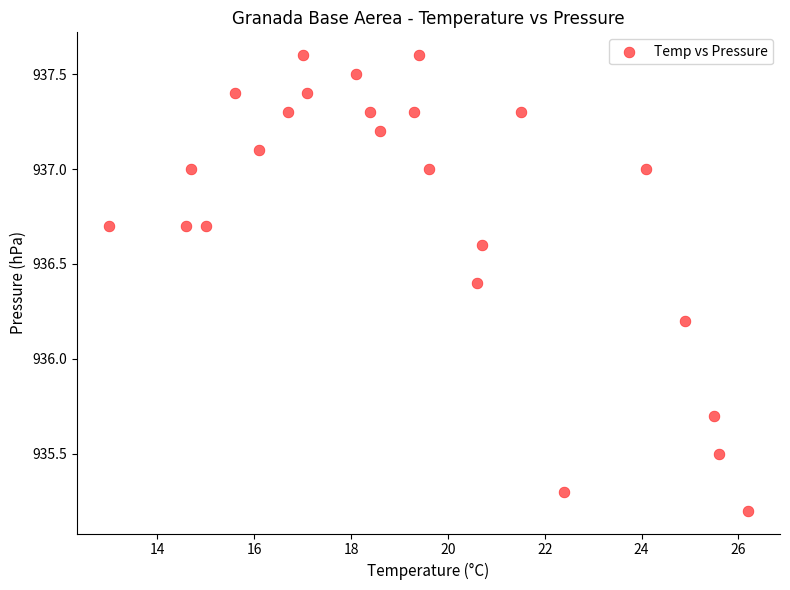

What Y value in the scatter plot is closest to 936?

936.2